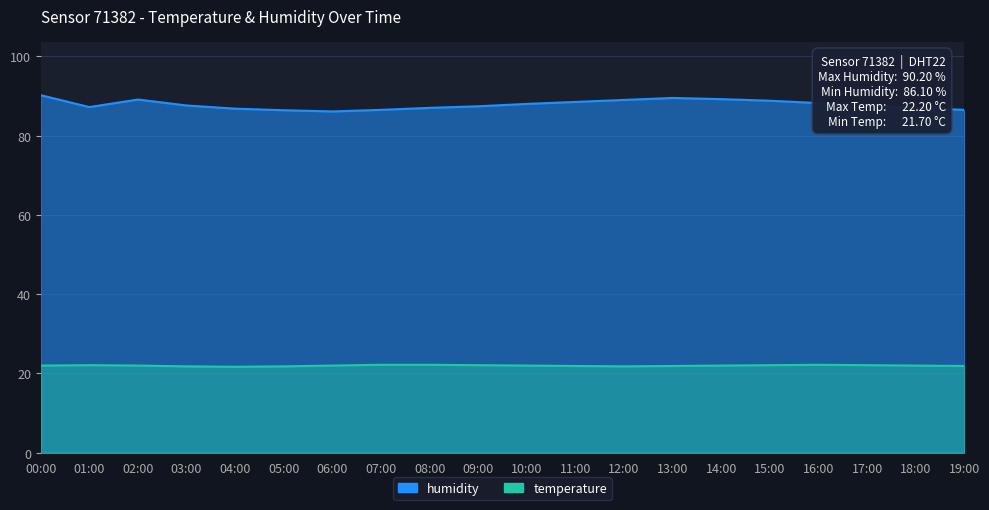

What is the label of the 5th point from the left?

04:00